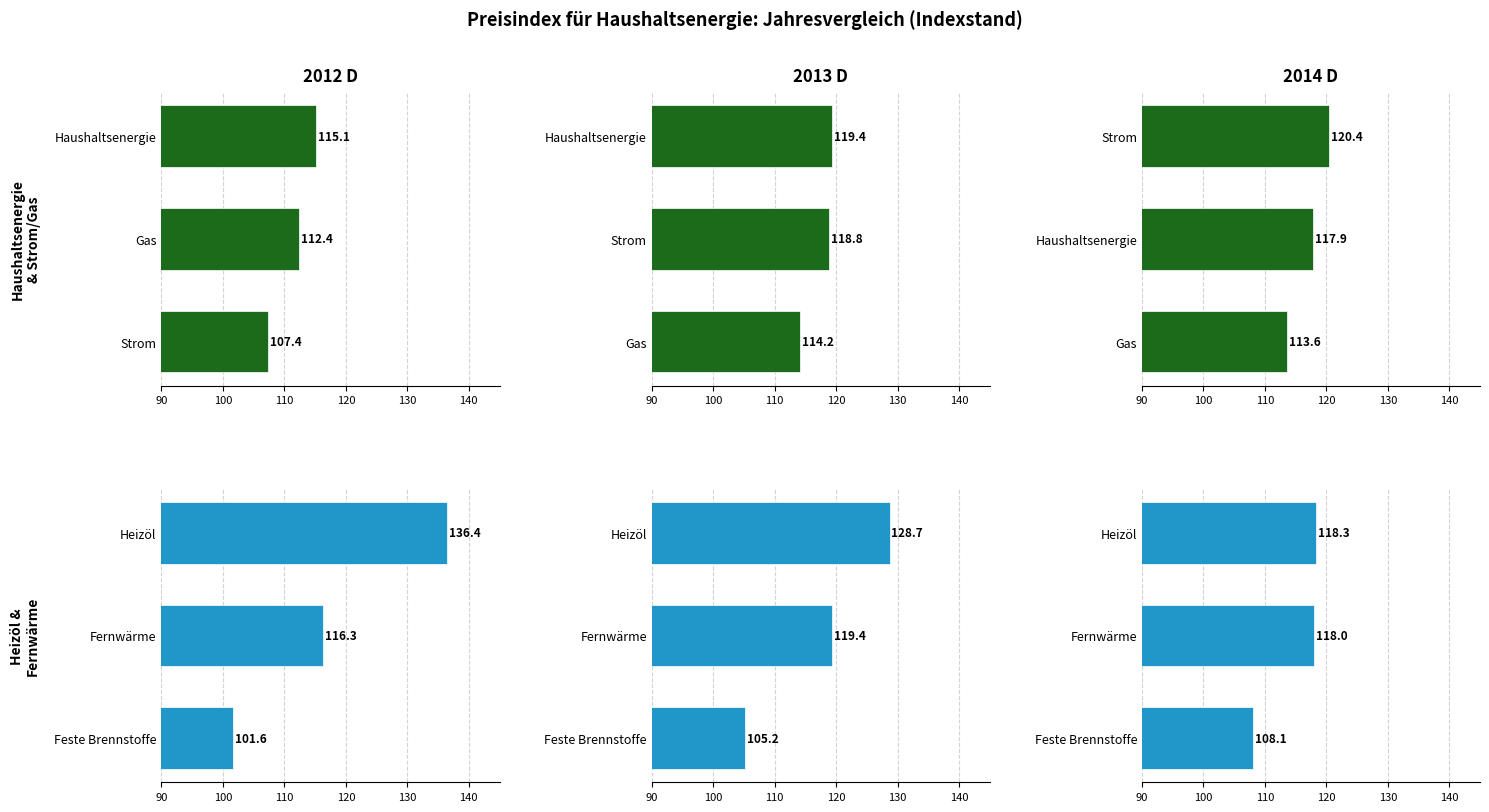

Between Strom and Haushaltsenergie, which is larger?

Haushaltsenergie